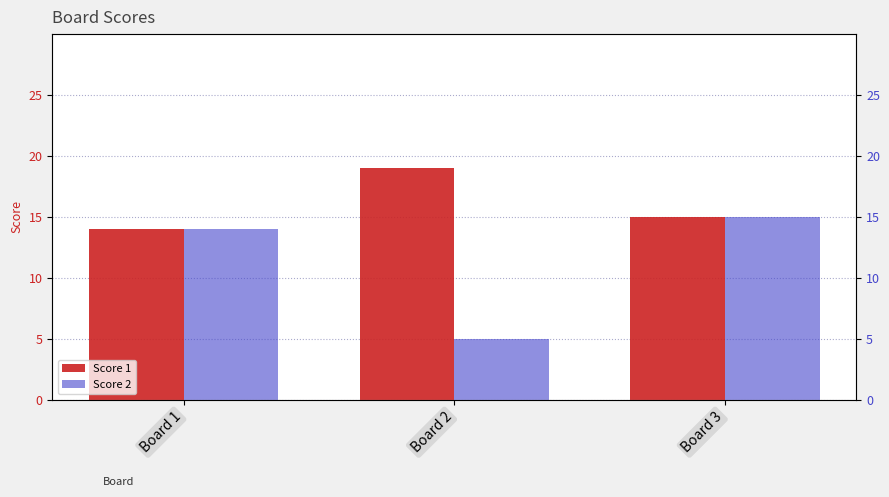

What are all the series names shown in the legend?

Score 1, Score 2